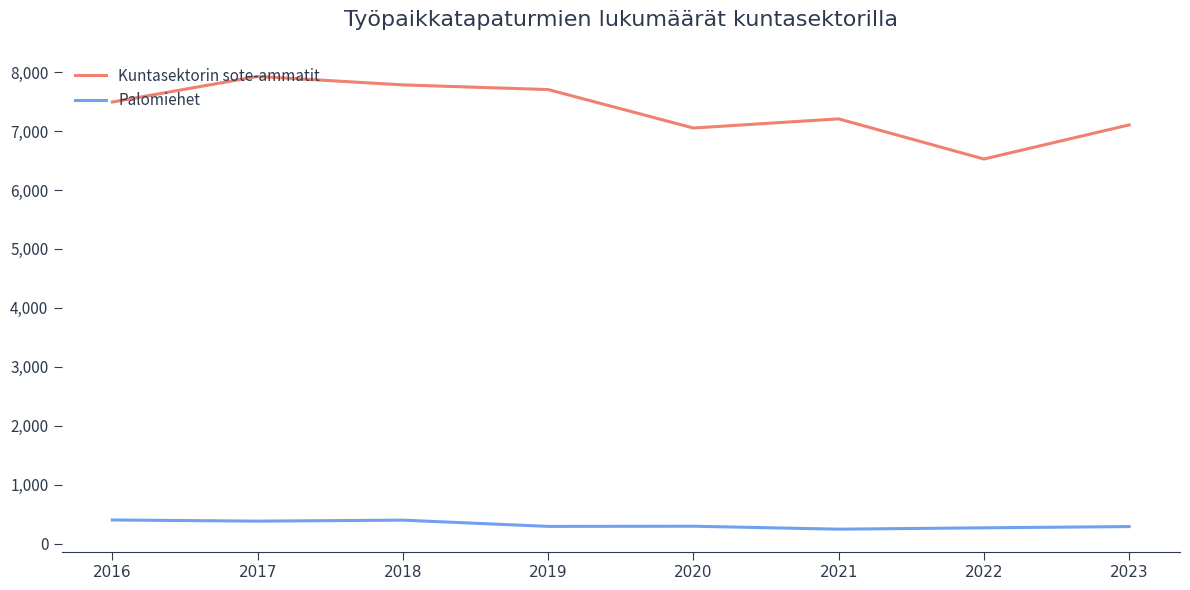

The value of Kuntasektorin sote-ammatit at 2017 is 3730. True or false?

False